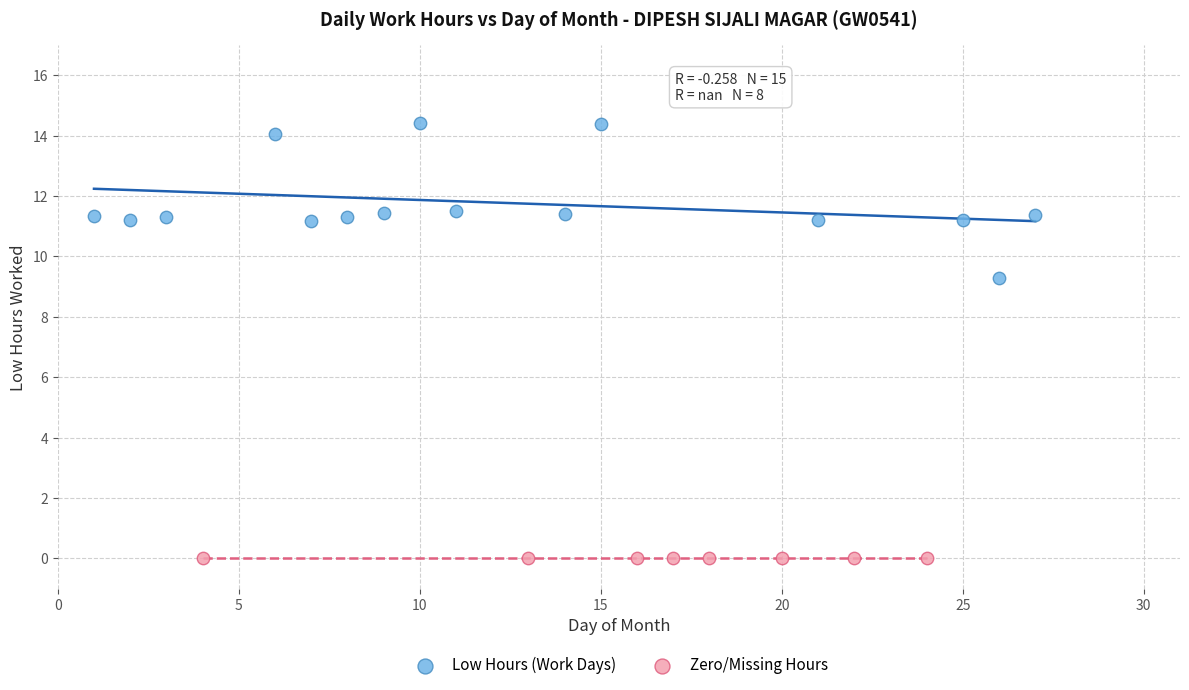

Which series contains the lowest Y value?

Zero/Missing Hours